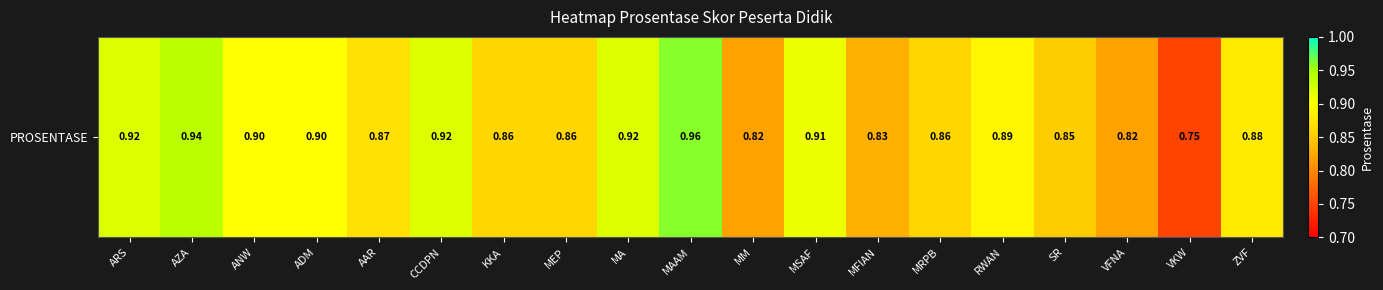

Which label corresponds to the largest value in the chart?

MAAM